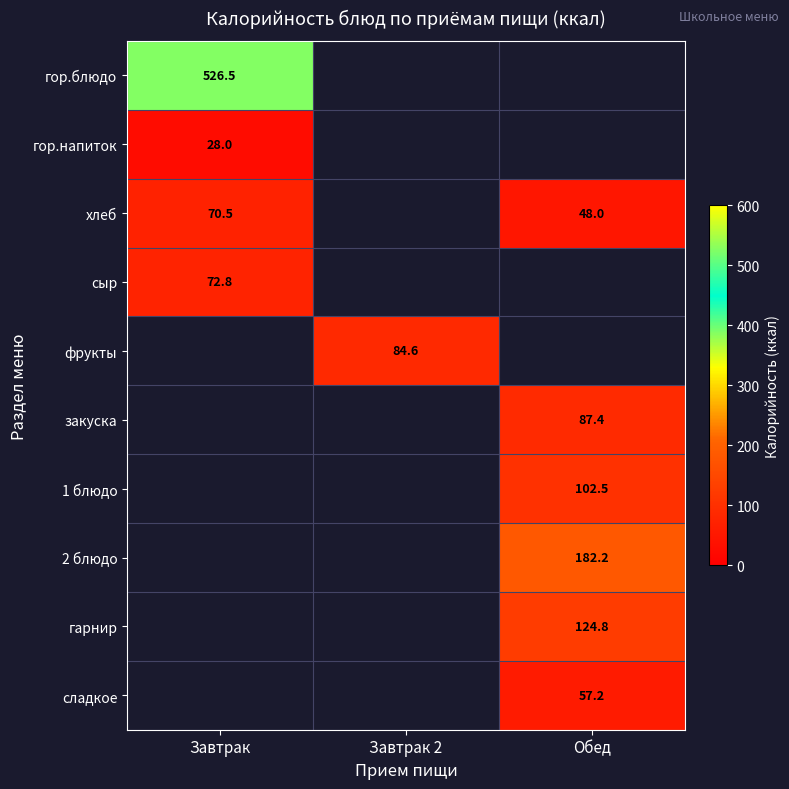

The сыр series shows 72.8 at Завтрак. True or false?

True